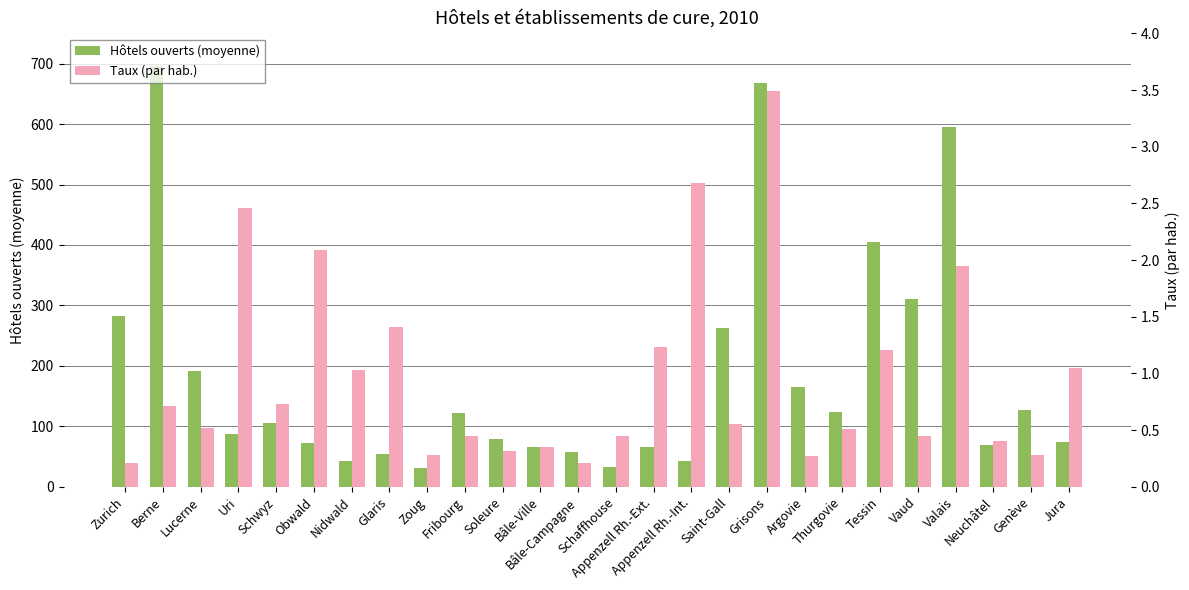

What is the sum of the Hôtels ouverts (moyenne) values at Bâle-Ville and Argovie?

230.2